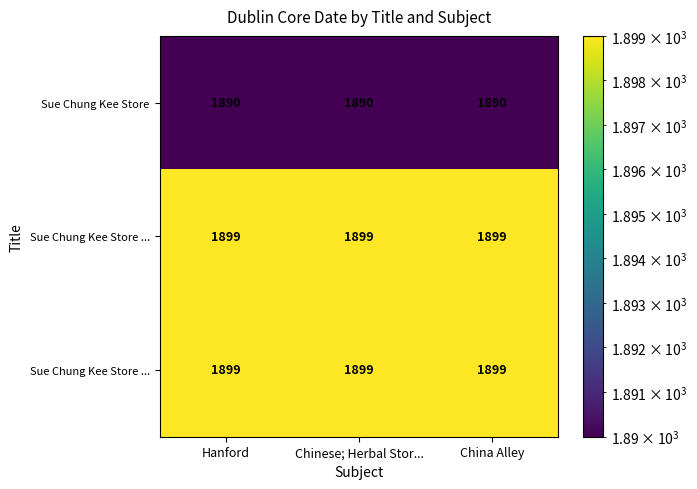

How many categories are shown in the chart?

3